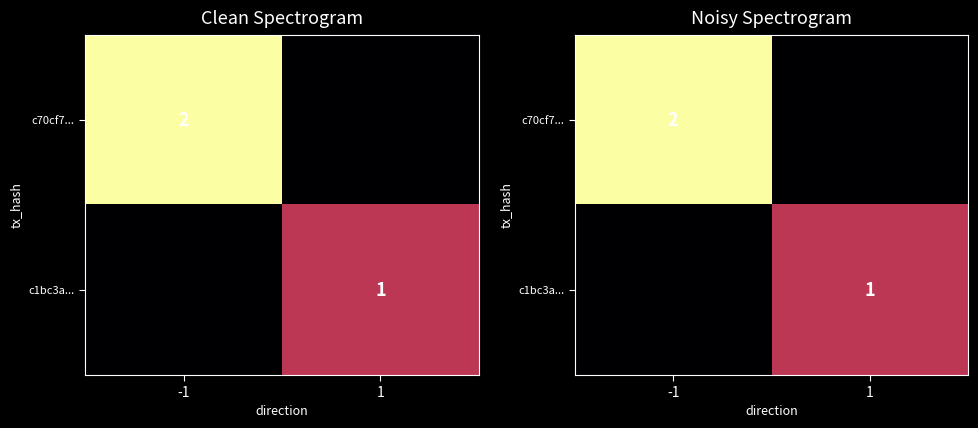

The value of c1bc3a... at -1 is 0. True or false?

True